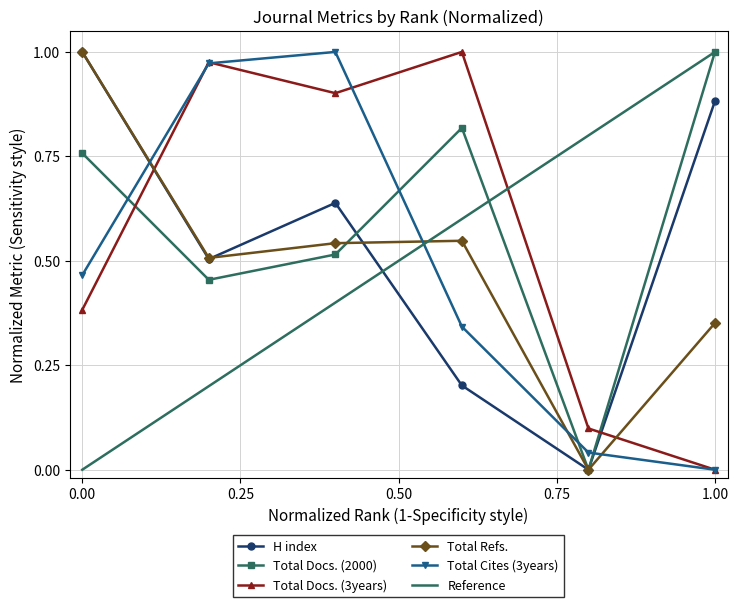

True or false: H index has more than 2 points higher than both neighbors.

False